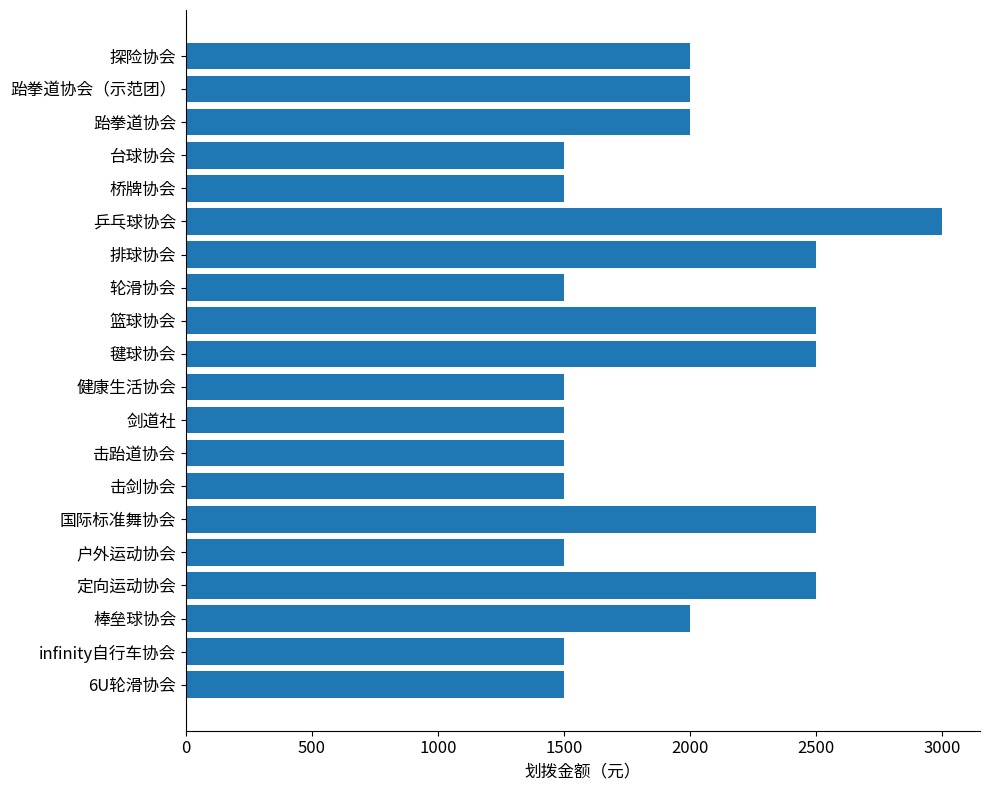

Is it true that the value at 跆拳道协会 is 455?

False